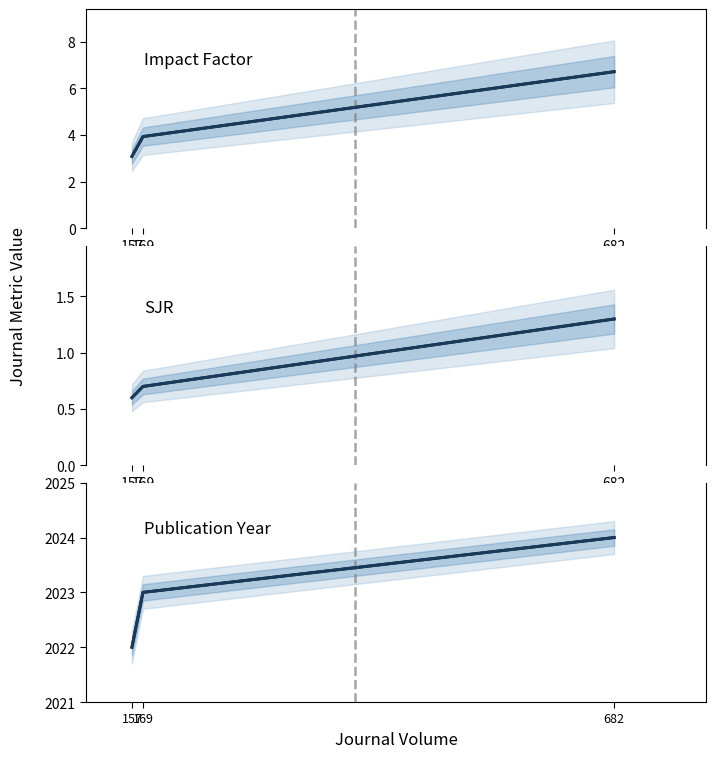

Which series has the largest total across all categories?

Year (dark)